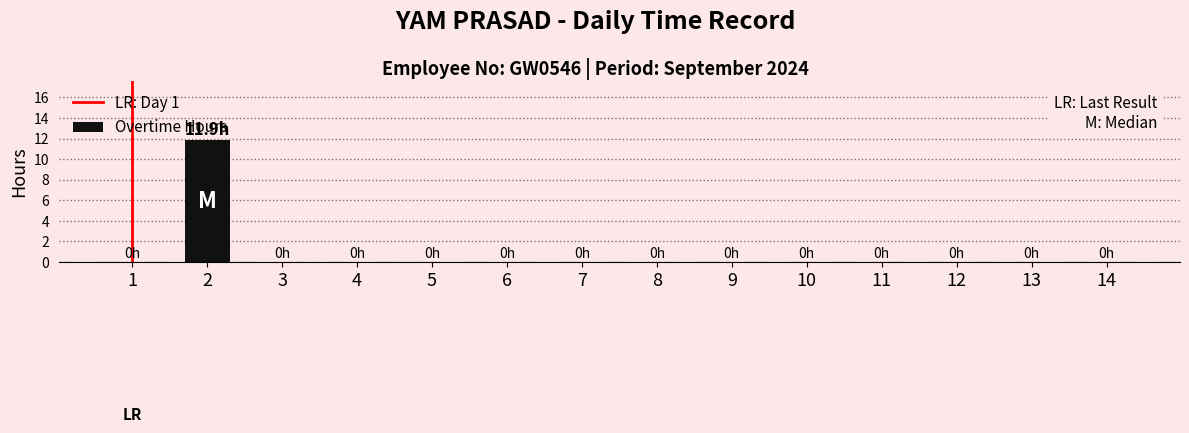

What is the maximum value shown in the chart?

11.9